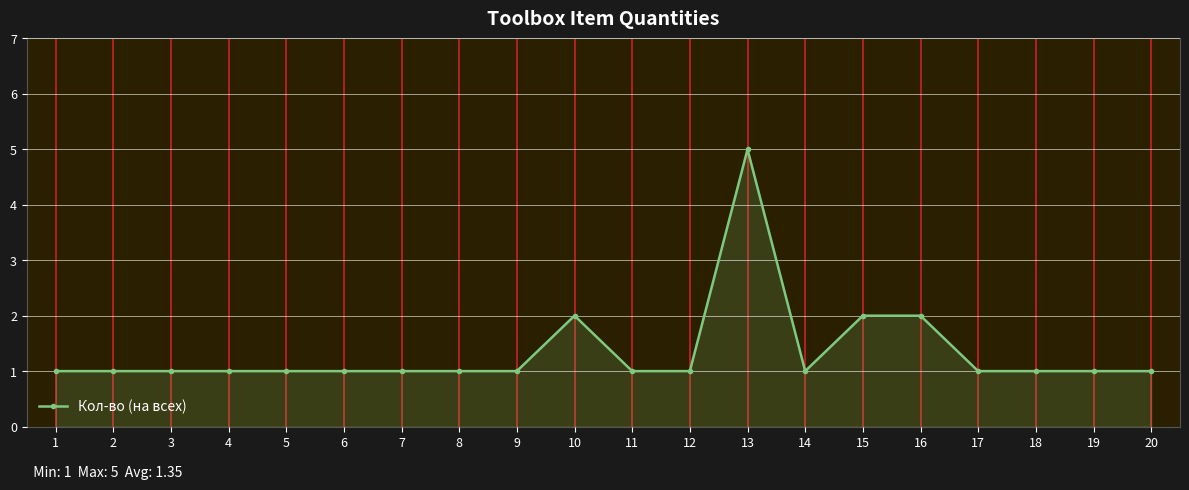

What is the value of the 13th point from the left?

5